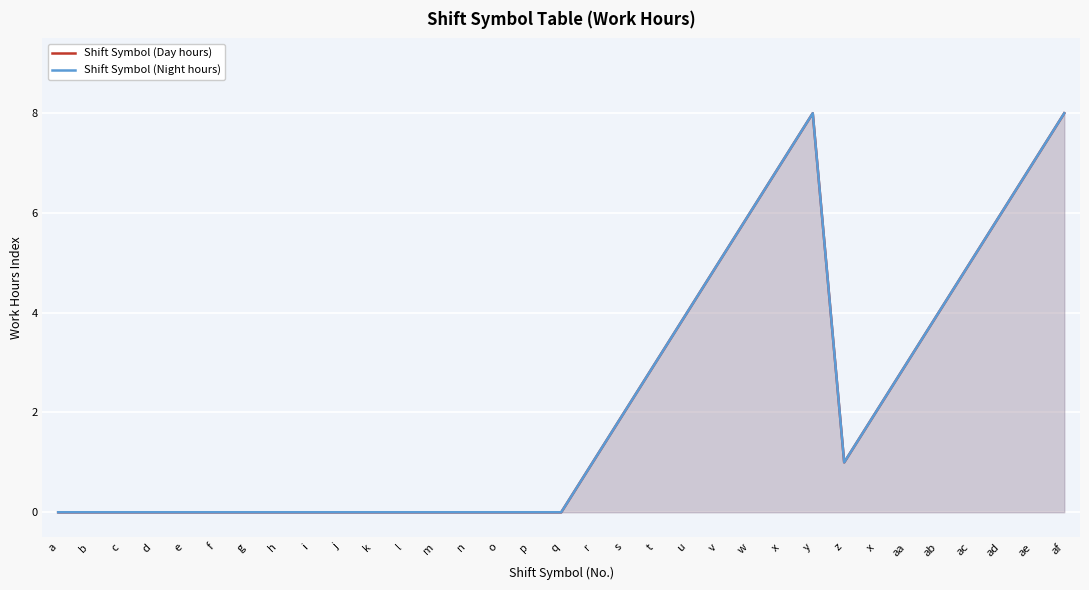

At how many categories does at least one series exceed 1?

14